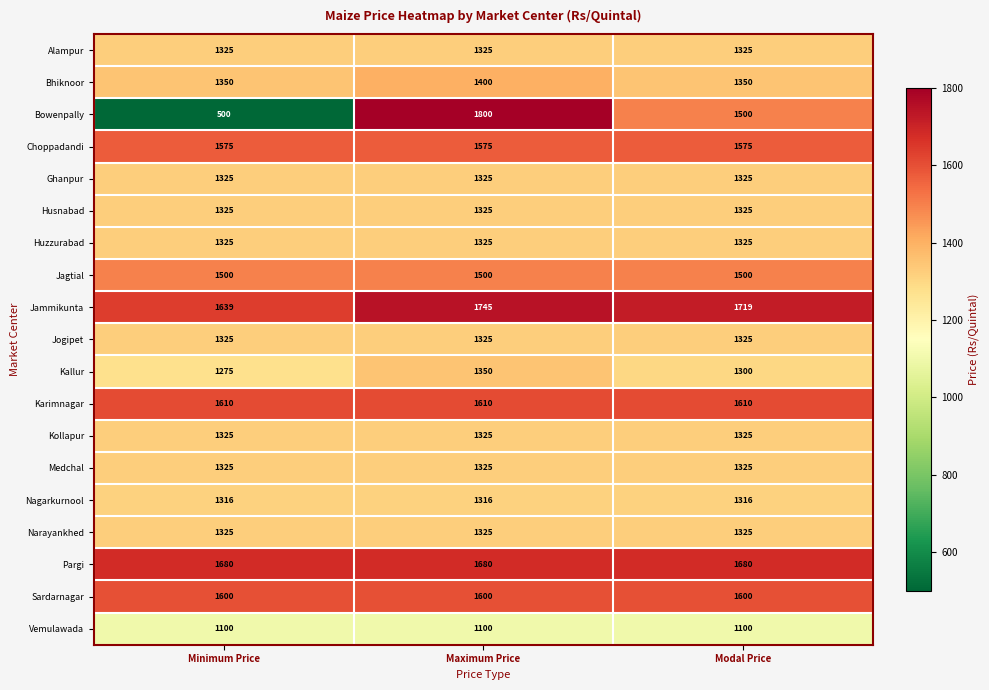

Between Minimum Price and Modal Price, which series saw the biggest shift?

Bowenpally